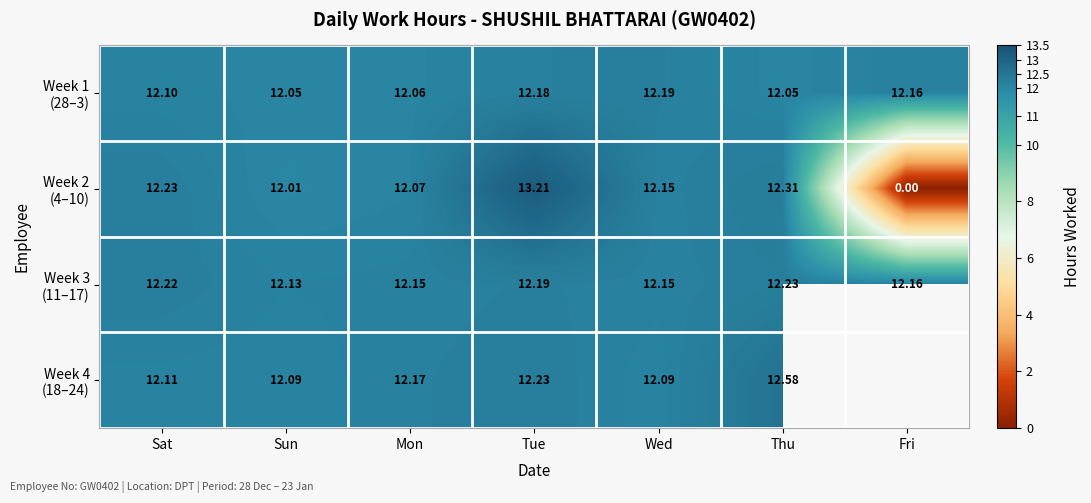

True or false: Week 3 (11–17) has a value of 3.2 at Tue.

False